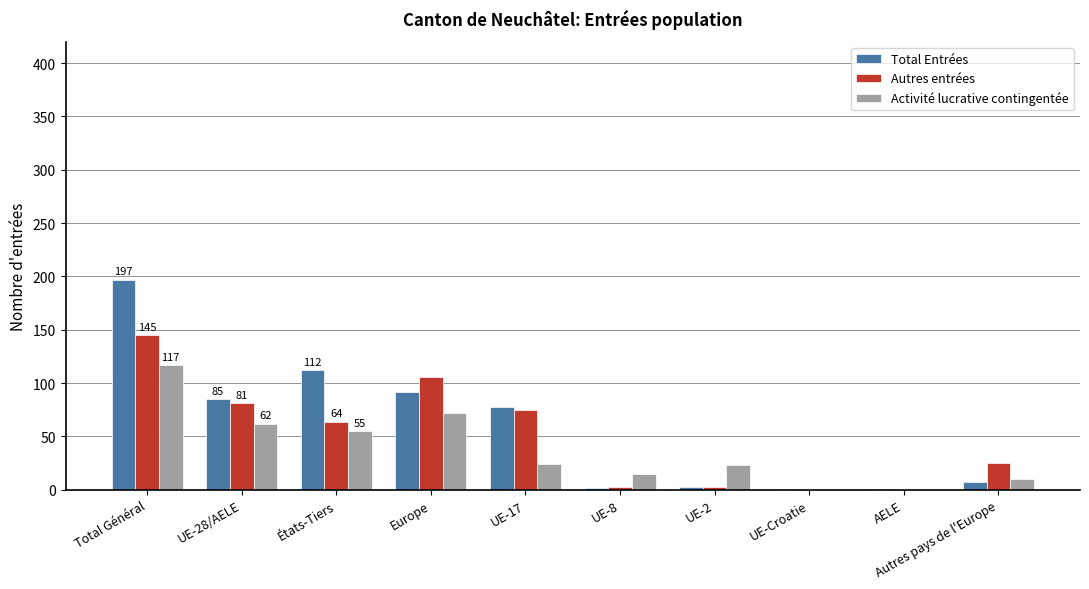

What is the total value across all series at UE-17?

177